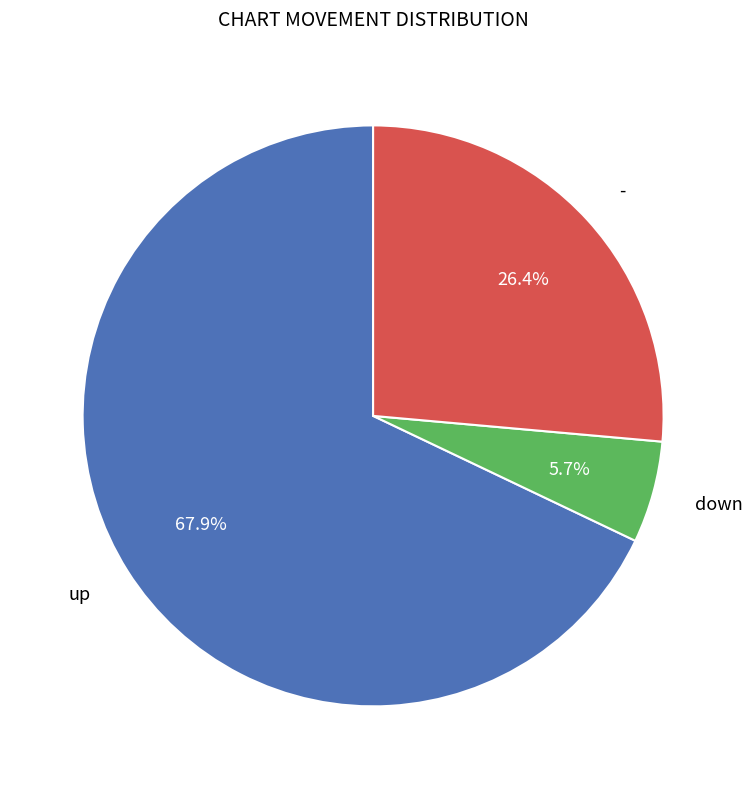

Is there any slice that represents more than half of the pie?

Yes